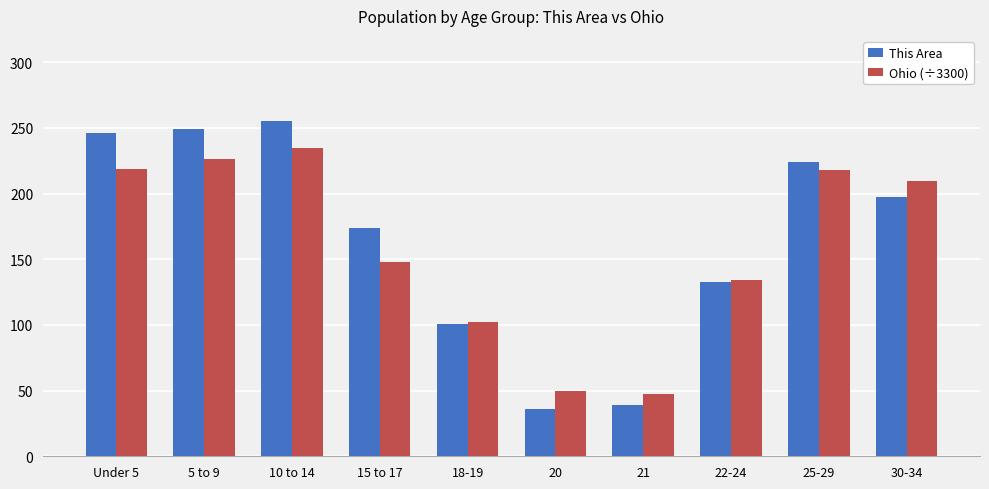

Rank the series by their maximum value, from highest to lowest.

This Area, Ohio (÷3300)